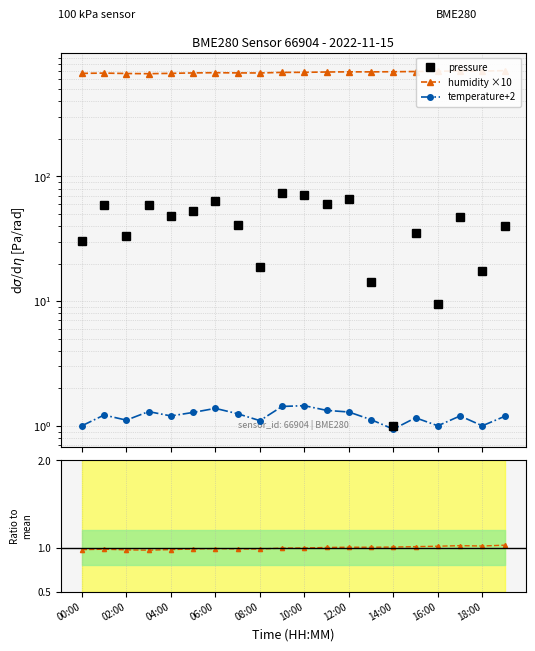

True or false: pressure and temperature+2 cross at least once.

False